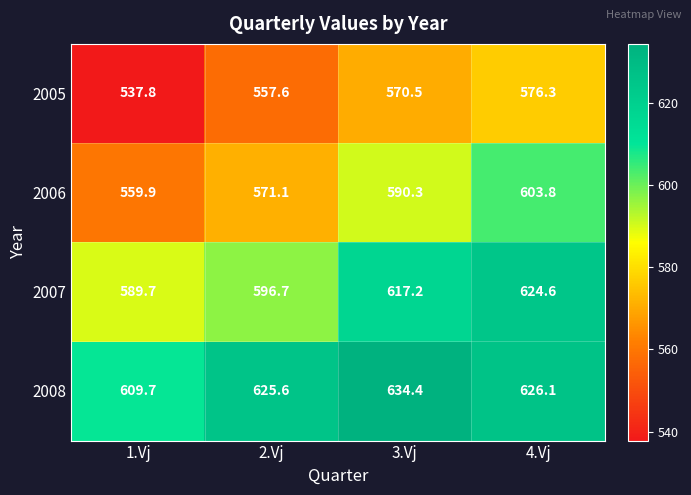

What is the difference between the highest and lowest values at 1.Vj?

71.9